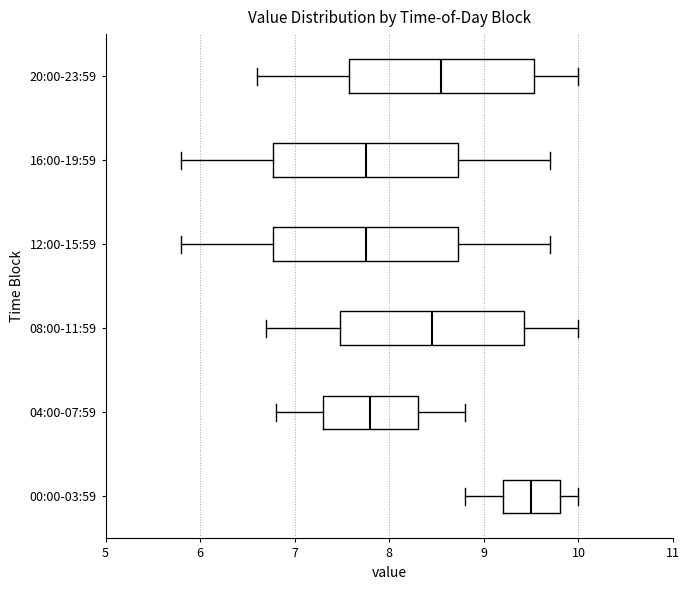

Which box's median line is the furthest to the right?

00:00-03:59